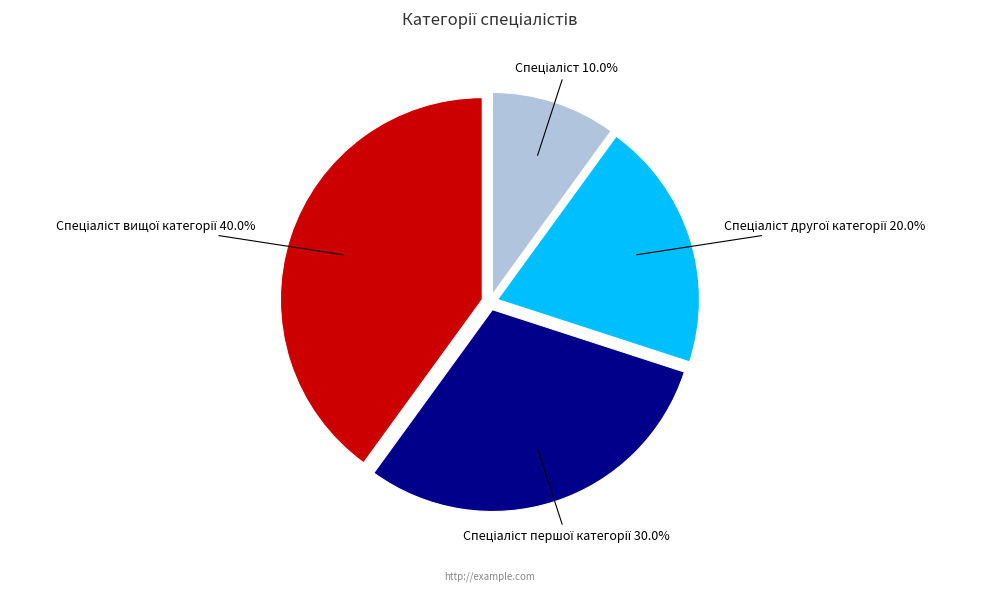

Does any single category account for the majority?

No